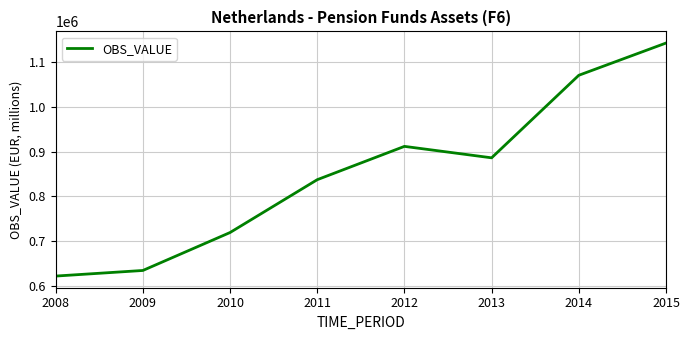

Rank the categories by value from lowest to highest.

2008, 2009, 2010, 2011, 2013, 2012, 2014, 2015